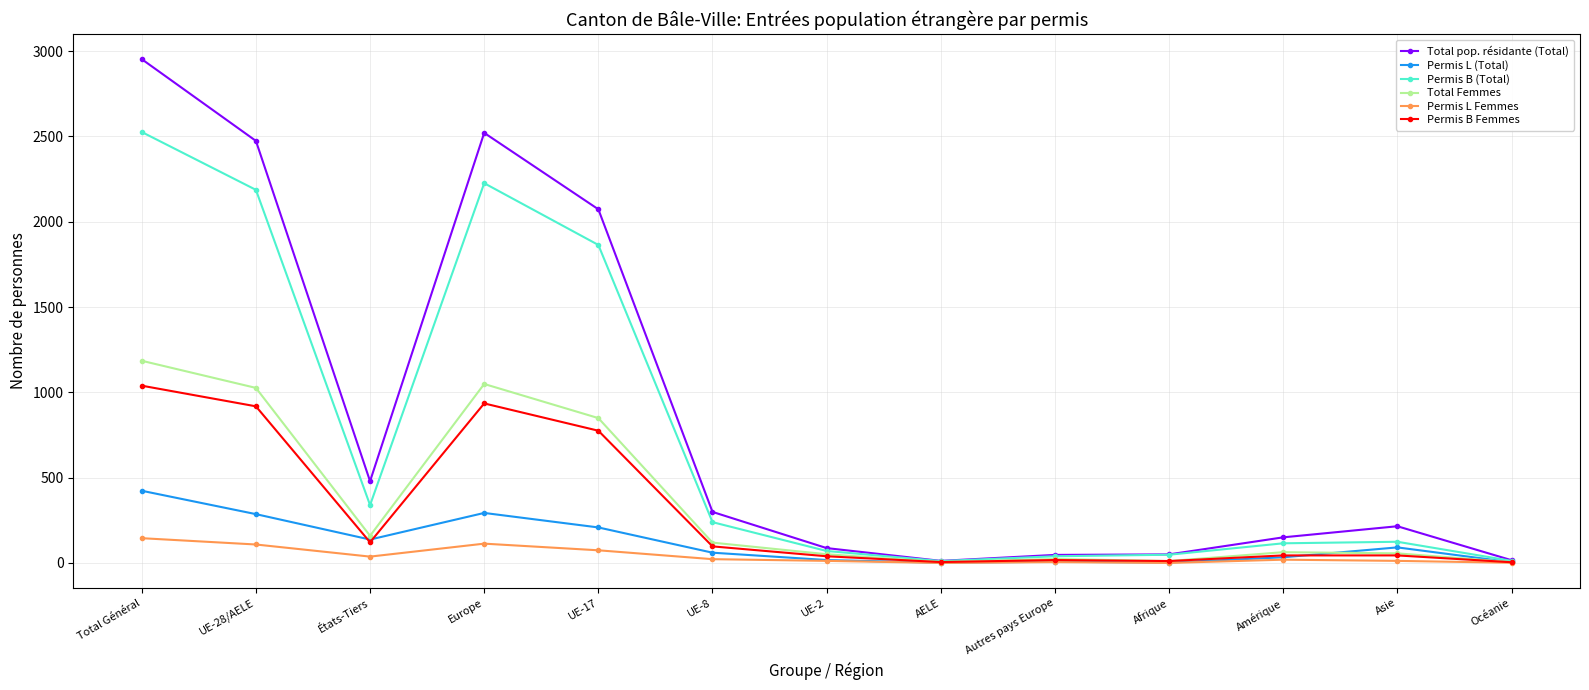

What is the spread (max minus min) of values at Asie?

203